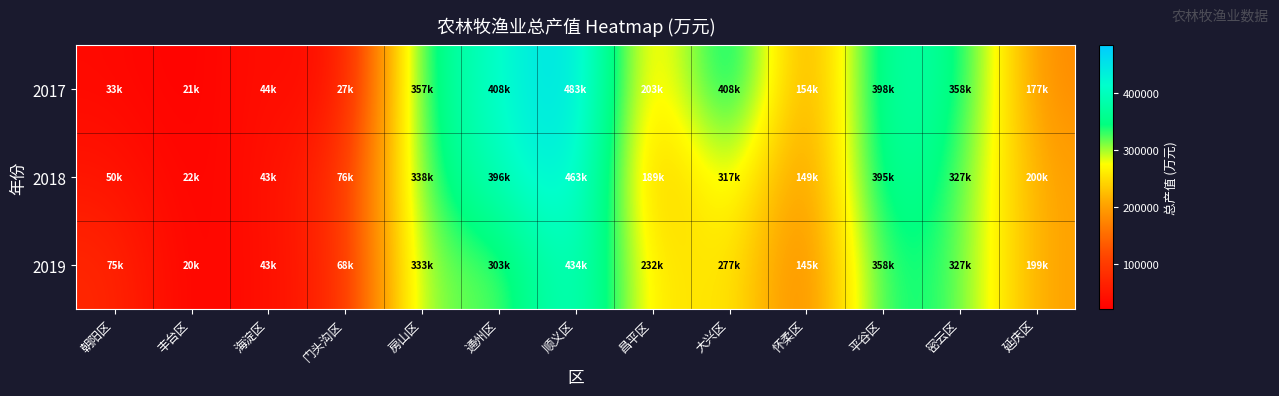

At how many categories does at least one series exceed 293913?

6